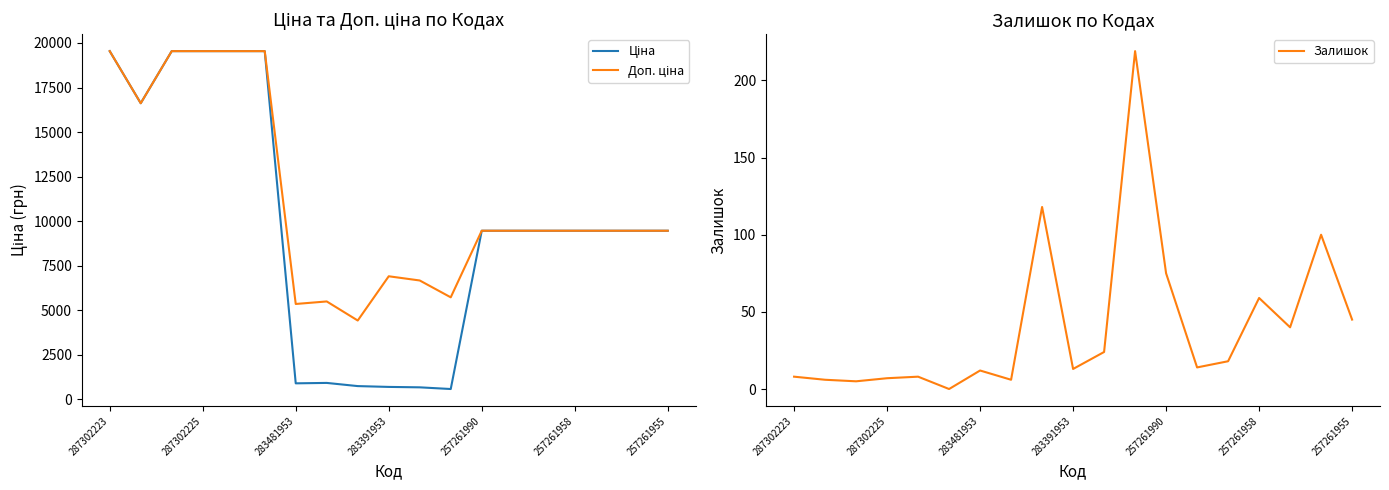

Reading left to right, extract all data points from this chart.

Ціна: 19542.7	16618.0	19542.7	19542.7	19542.7	19542.7	891.2	914.8	736.3	690.2	666.6	572.0	9458.9	9458.9	9458.9	9458.9	9458.9	9458.9	9458.9
Доп. ціна: 19542.7	16618.0	19542.7	19542.7	19542.7	19542.7	5347.0	5488.9	4418.0	6902.4	6666.0	5720.5	9458.9	9458.9	9458.9	9458.9	9458.9	9458.9	9458.9
Залишок: 8.0	6.0	5.0	7.0	8.0	0.0	12.0	6.0	118.0	13.0	24.0	219.0	75.0	14.0	18.0	59.0	40.0	100.0	45.0